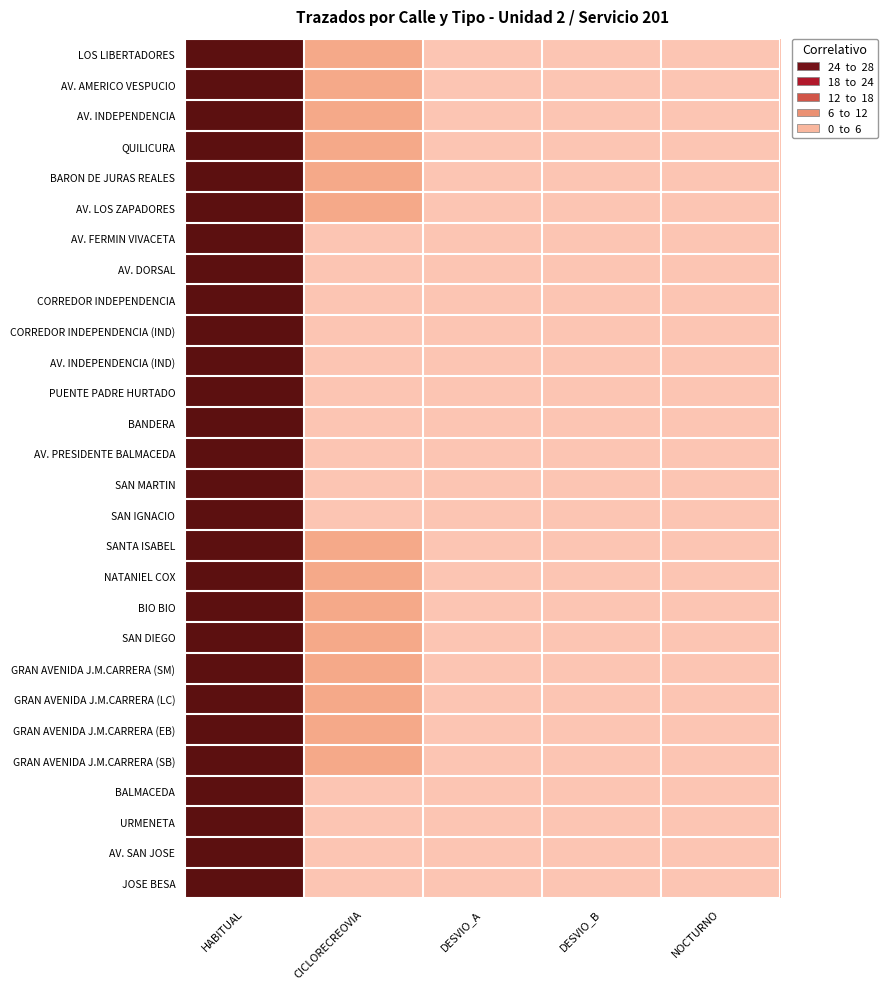

Reading left to right, transcribe all the data shown in this chart.

LOS LIBERTADORES: HABITUAL=28	CICLORECREOVIA=6	DESVIO_A=0	DESVIO_B=0	NOCTURNO=0
AV. AMERICO VESPUCIO: HABITUAL=28	CICLORECREOVIA=6	DESVIO_A=0	DESVIO_B=0	NOCTURNO=0
AV. INDEPENDENCIA: HABITUAL=28	CICLORECREOVIA=6	DESVIO_A=0	DESVIO_B=0	NOCTURNO=0
QUILICURA: HABITUAL=28	CICLORECREOVIA=6	DESVIO_A=0	DESVIO_B=0	NOCTURNO=0
BARON DE JURAS REALES: HABITUAL=28	CICLORECREOVIA=6	DESVIO_A=0	DESVIO_B=0	NOCTURNO=0
AV. LOS ZAPADORES: HABITUAL=28	CICLORECREOVIA=6	DESVIO_A=0	DESVIO_B=0	NOCTURNO=0
AV. FERMIN VIVACETA: HABITUAL=28	CICLORECREOVIA=0	DESVIO_A=0	DESVIO_B=0	NOCTURNO=0
AV. DORSAL: HABITUAL=28	CICLORECREOVIA=0	DESVIO_A=0	DESVIO_B=0	NOCTURNO=0
CORREDOR INDEPENDENCIA: HABITUAL=28	CICLORECREOVIA=0	DESVIO_A=0	DESVIO_B=0	NOCTURNO=0
CORREDOR INDEPENDENCIA (IND): HABITUAL=28	CICLORECREOVIA=0	DESVIO_A=0	DESVIO_B=0	NOCTURNO=0
AV. INDEPENDENCIA (IND): HABITUAL=28	CICLORECREOVIA=0	DESVIO_A=0	DESVIO_B=0	NOCTURNO=0
PUENTE PADRE HURTADO: HABITUAL=28	CICLORECREOVIA=0	DESVIO_A=0	DESVIO_B=0	NOCTURNO=0
BANDERA: HABITUAL=28	CICLORECREOVIA=0	DESVIO_A=0	DESVIO_B=0	NOCTURNO=0
AV. PRESIDENTE BALMACEDA: HABITUAL=28	CICLORECREOVIA=0	DESVIO_A=0	DESVIO_B=0	NOCTURNO=0
SAN MARTIN: HABITUAL=28	CICLORECREOVIA=0	DESVIO_A=0	DESVIO_B=0	NOCTURNO=0
SAN IGNACIO: HABITUAL=28	CICLORECREOVIA=0	DESVIO_A=0	DESVIO_B=0	NOCTURNO=0
SANTA ISABEL: HABITUAL=28	CICLORECREOVIA=6	DESVIO_A=0	DESVIO_B=0	NOCTURNO=0
NATANIEL COX: HABITUAL=28	CICLORECREOVIA=6	DESVIO_A=0	DESVIO_B=0	NOCTURNO=0
BIO BIO: HABITUAL=28	CICLORECREOVIA=6	DESVIO_A=0	DESVIO_B=0	NOCTURNO=0
SAN DIEGO: HABITUAL=28	CICLORECREOVIA=6	DESVIO_A=0	DESVIO_B=0	NOCTURNO=0
GRAN AVENIDA J.M.CARRERA (SM): HABITUAL=28	CICLORECREOVIA=6	DESVIO_A=0	DESVIO_B=0	NOCTURNO=0
GRAN AVENIDA J.M.CARRERA (LC): HABITUAL=28	CICLORECREOVIA=6	DESVIO_A=0	DESVIO_B=0	NOCTURNO=0
GRAN AVENIDA J.M.CARRERA (EB): HABITUAL=28	CICLORECREOVIA=6	DESVIO_A=0	DESVIO_B=0	NOCTURNO=0
GRAN AVENIDA J.M.CARRERA (SB): HABITUAL=28	CICLORECREOVIA=6	DESVIO_A=0	DESVIO_B=0	NOCTURNO=0
BALMACEDA: HABITUAL=28	CICLORECREOVIA=0	DESVIO_A=0	DESVIO_B=0	NOCTURNO=0
URMENETA: HABITUAL=28	CICLORECREOVIA=0	DESVIO_A=0	DESVIO_B=0	NOCTURNO=0
AV. SAN JOSE: HABITUAL=28	CICLORECREOVIA=0	DESVIO_A=0	DESVIO_B=0	NOCTURNO=0
JOSE BESA: HABITUAL=28	CICLORECREOVIA=0	DESVIO_A=0	DESVIO_B=0	NOCTURNO=0